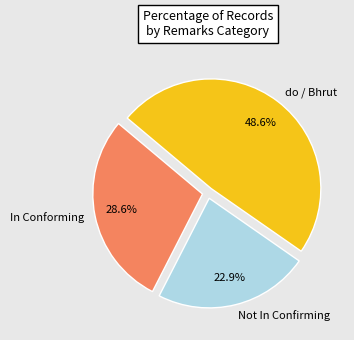

Which category has the biggest portion of the pie?

do / Bhrut